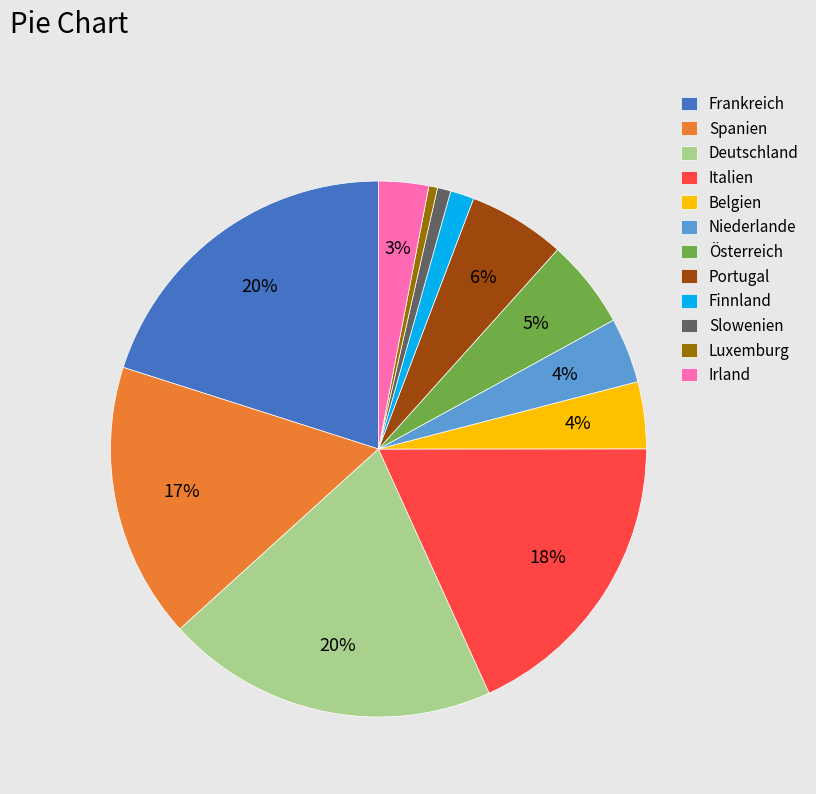

Which has a higher value, Deutschland or Portugal?

Deutschland